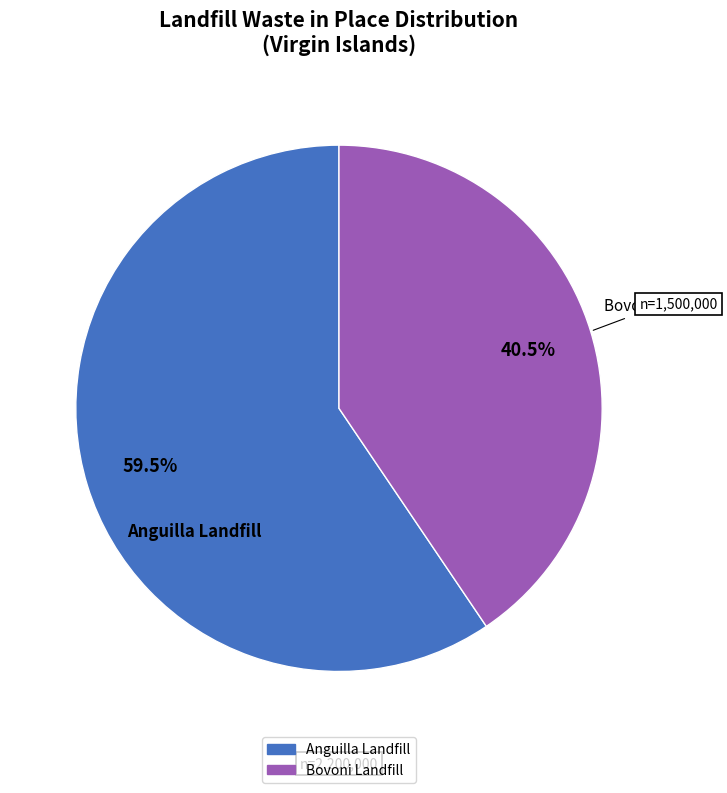

To the nearest percent, what is the difference between the Bovoni Landfill and Anguilla Landfill slice percentages?

19%